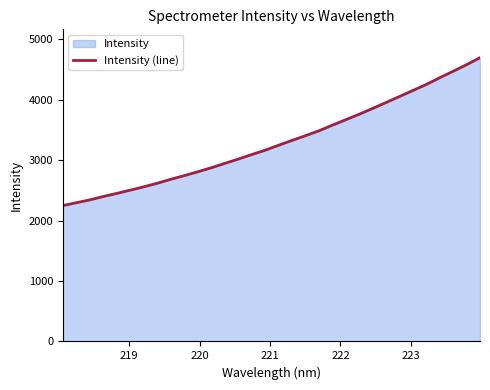

What is the minimum value shown in the chart?

2248.1